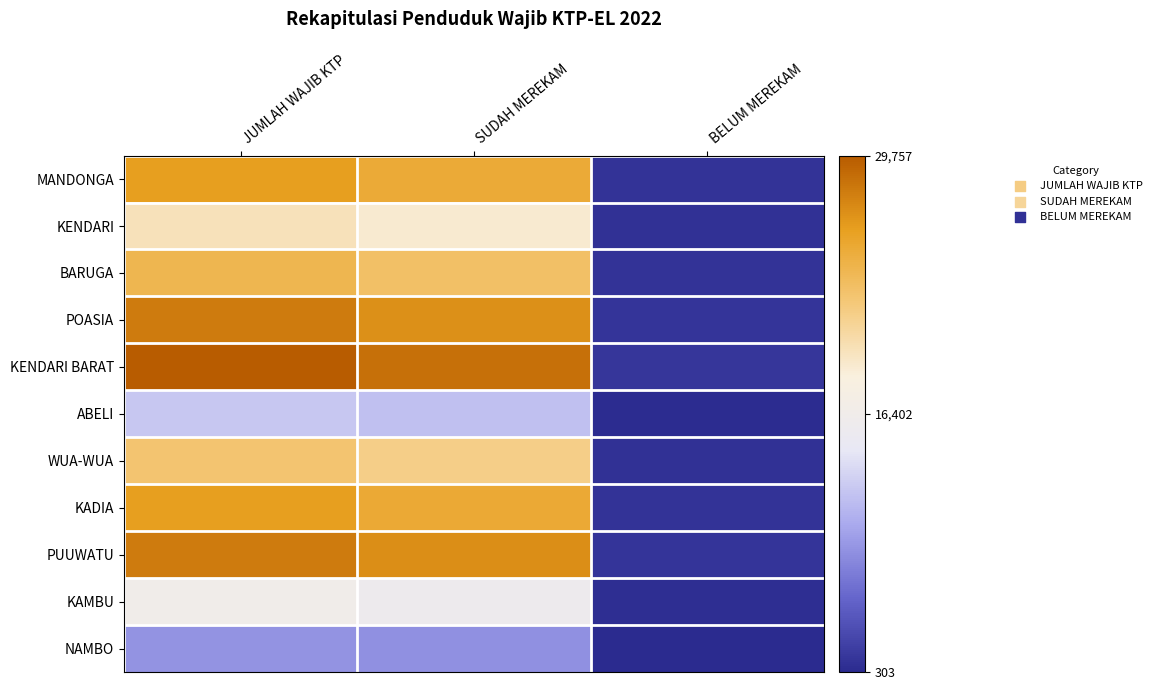

Reading left to right, transcribe all the data shown in this chart.

MANDONGA: JUMLAH WAJIB KTP=25944	SUDAH MEREKAM=24924	BELUM MEREKAM=1020
KENDARI: JUMLAH WAJIB KTP=19708	SUDAH MEREKAM=18889	BELUM MEREKAM=819
BARUGA: JUMLAH WAJIB KTP=23870	SUDAH MEREKAM=22922	BELUM MEREKAM=948
POASIA: JUMLAH WAJIB KTP=27981	SUDAH MEREKAM=26795	BELUM MEREKAM=1146
KENDARI BARAT: JUMLAH WAJIB KTP=29757	SUDAH MEREKAM=28515	BELUM MEREKAM=1242
ABELI: JUMLAH WAJIB KTP=11700	SUDAH MEREKAM=11156	BELUM MEREKAM=544
WUA-WUA: JUMLAH WAJIB KTP=22488	SUDAH MEREKAM=21596	BELUM MEREKAM=892
KADIA: JUMLAH WAJIB KTP=25922	SUDAH MEREKAM=24990	BELUM MEREKAM=932
PUUWATU: JUMLAH WAJIB KTP=27954	SUDAH MEREKAM=26837	BELUM MEREKAM=1117
KAMBU: JUMLAH WAJIB KTP=16402	SUDAH MEREKAM=15771	BELUM MEREKAM=631
NAMBO: JUMLAH WAJIB KTP=8090	SUDAH MEREKAM=7787	BELUM MEREKAM=303